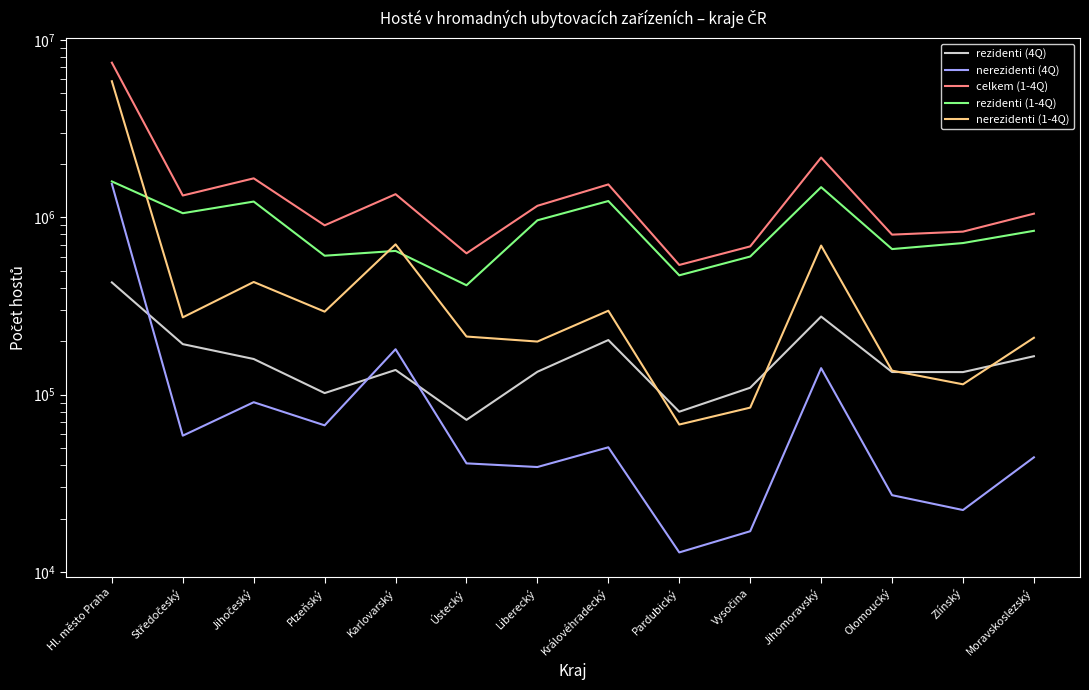

Reading left to right, extract all data points from this chart.

rezidenti (4Q): 428997	192483	158667	101924	137644	71995	134431	202979	80026	109279	275342	133989	133878	164491
nerezidenti (4Q): 1541114	58641	90523	67044	180173	40925	39026	50419	12877	16953	140950	27077	22325	44262
celkem (1-4Q): 7437897	1325985	1656929	900108	1348785	625721	1159775	1531060	538094	684661	2169768	797714	829368	1047321
rezidenti (1-4Q): 1591545	1053512	1225602	606594	645770	413303	960762	1234088	470338	600270	1477600	661321	715129	838263
nerezidenti (1-4Q): 5846352	272473	431327	293514	703015	212418	199013	296972	67756	84391	692168	136393	114239	209058